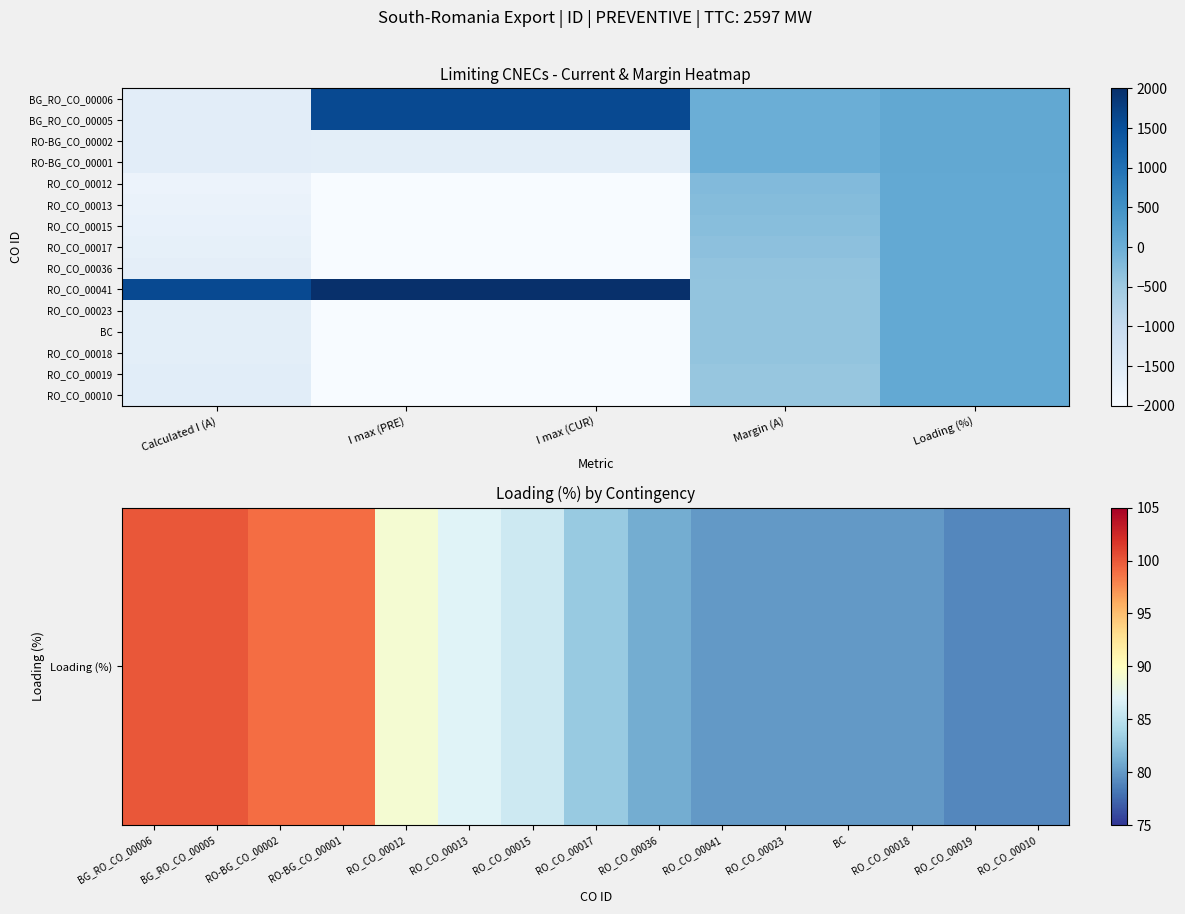

What is the highest value of the RO_CO_00018 series?

80